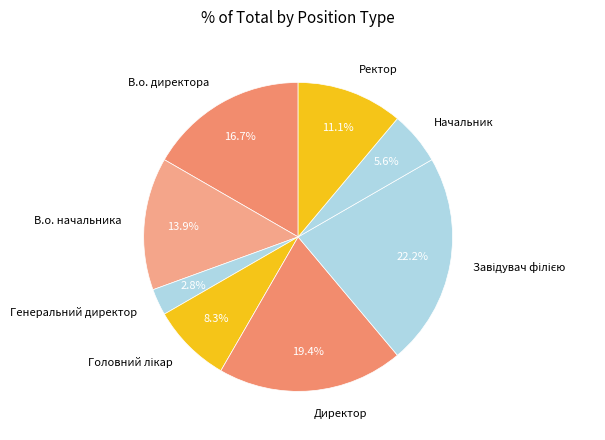

Which has a higher value, В.о. директора or Директор?

Директор